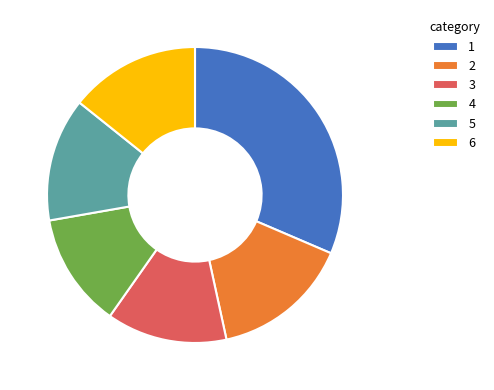

The 3 slice represents 21% of the pie. True or false?

False